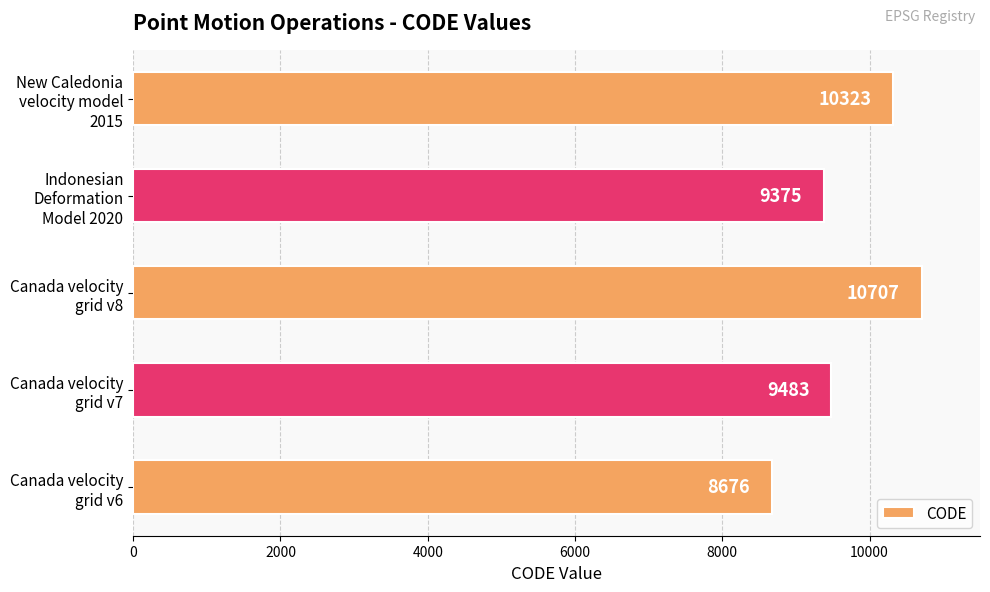

Rank the categories by value from highest to lowest.

Canada velocity
grid v8, New Caledonia
velocity model
2015, Canada velocity
grid v7, Indonesian
Deformation
Model 2020, Canada velocity
grid v6